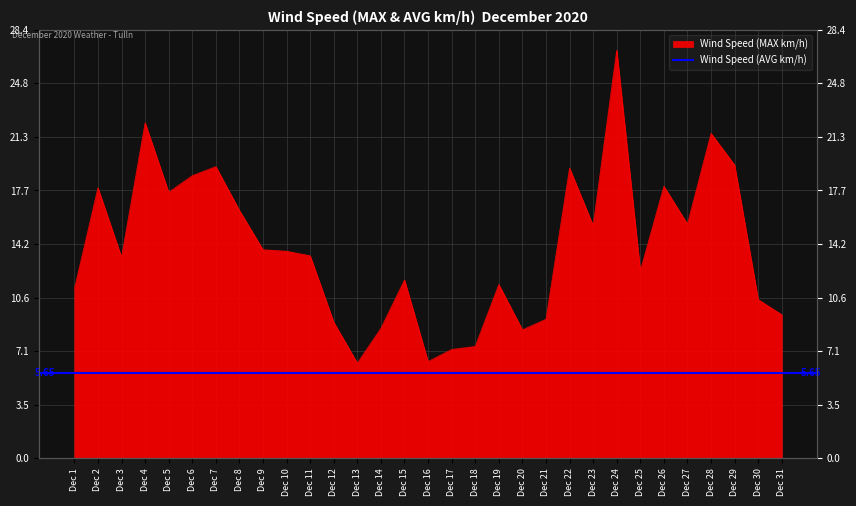

List the labels in order of value, smallest first.

Dec 13, Dec 16, Dec 17, Dec 18, Dec 20, Dec 14, Dec 12, Dec 21, Dec 31, Dec 30, Dec 1, Dec 19, Dec 15, Dec 25, Dec 3, Dec 11, Dec 10, Dec 9, Dec 23, Dec 27, Dec 8, Dec 5, Dec 2, Dec 26, Dec 6, Dec 22, Dec 7, Dec 29, Dec 28, Dec 4, Dec 24